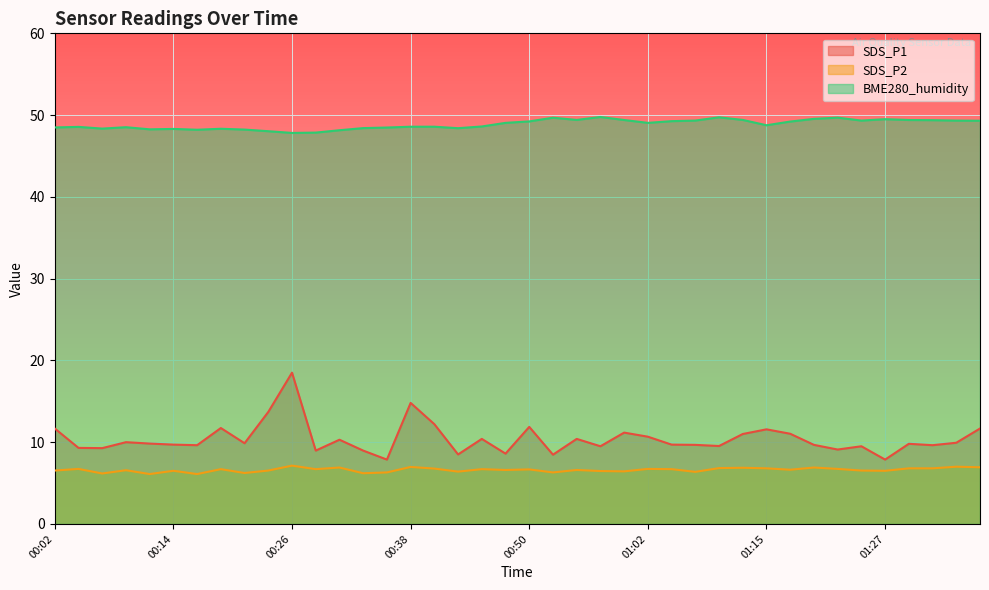

Reading left to right, extract all data points from this chart.

SDS_P1: 11.7	9.3	9.3	10.0	9.8	9.7	9.6	11.7	9.9	13.7	18.5	9.0	10.3	9.0	7.9	14.8	12.2	8.5	10.4	8.6	11.9	8.5	10.4	9.5	11.2	10.7	9.7	9.7	9.5	11.0	11.6	11.0	9.7	9.1	9.5	7.9	9.8	9.6	9.9	11.7
SDS_P2: 6.5	6.7	6.2	6.6	6.1	6.5	6.1	6.7	6.2	6.5	7.1	6.7	6.9	6.2	6.3	7.0	6.8	6.4	6.7	6.6	6.7	6.3	6.6	6.5	6.4	6.7	6.7	6.4	6.8	6.9	6.8	6.6	6.9	6.7	6.5	6.5	6.8	6.8	7.0	6.9
BME280_humidity: 48.5	48.6	48.4	48.5	48.3	48.3	48.2	48.3	48.2	48.0	47.8	47.9	48.1	48.4	48.5	48.6	48.6	48.4	48.6	49.0	49.2	49.7	49.4	49.8	49.4	49.0	49.3	49.3	49.7	49.4	48.8	49.2	49.5	49.7	49.3	49.5	49.4	49.4	49.3	49.3